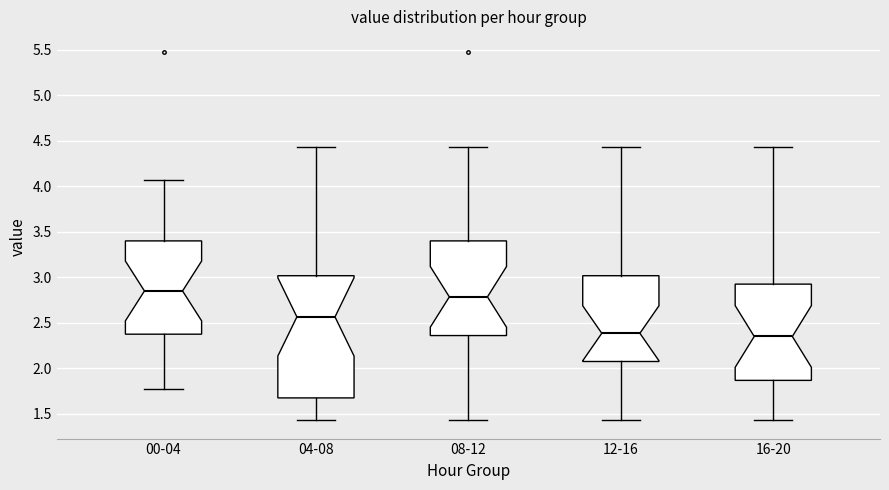

Reading left to right, transcribe this box plot: for each box, give where its median line is, the range the box spans, and where its two whiskers end, as read against the y-axis. The values are not printed on the chart, so give them approximately, as read against the axis.

00-04: median 2.85, box 2.40 to 3.40, whiskers 1.75 to 4.05
04-08: median 2.55, box 1.70 to 3.00, whiskers 1.45 to 4.45
08-12: median 2.80, box 2.35 to 3.40, whiskers 1.45 to 4.45
12-16: median 2.40, box 2.10 to 3.00, whiskers 1.45 to 4.45
16-20: median 2.35, box 1.85 to 2.95, whiskers 1.45 to 4.45